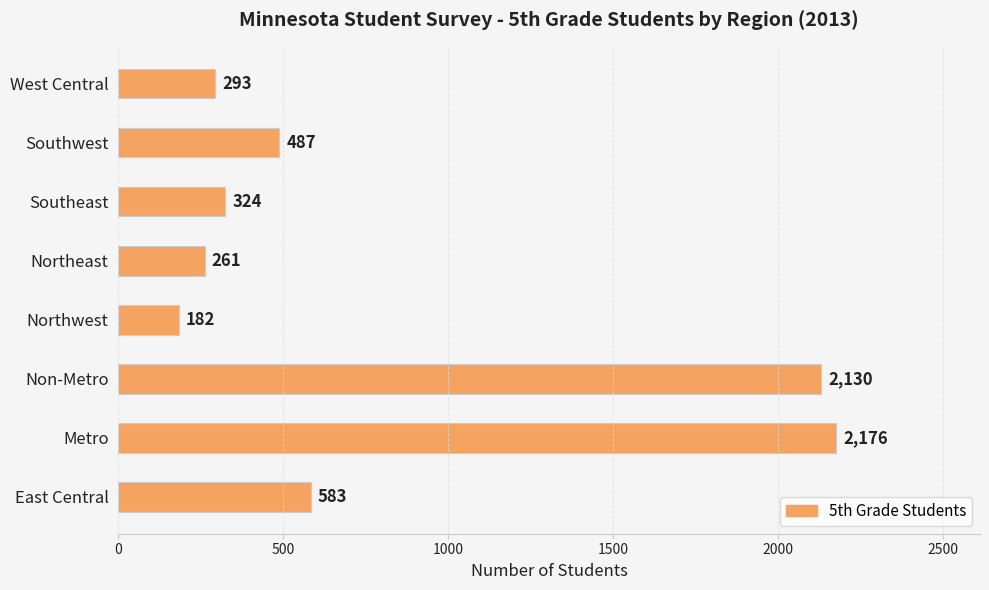

Rank the categories by value from lowest to highest.

Northwest, Northeast, West Central, Southeast, Southwest, East Central, Non-Metro, Metro